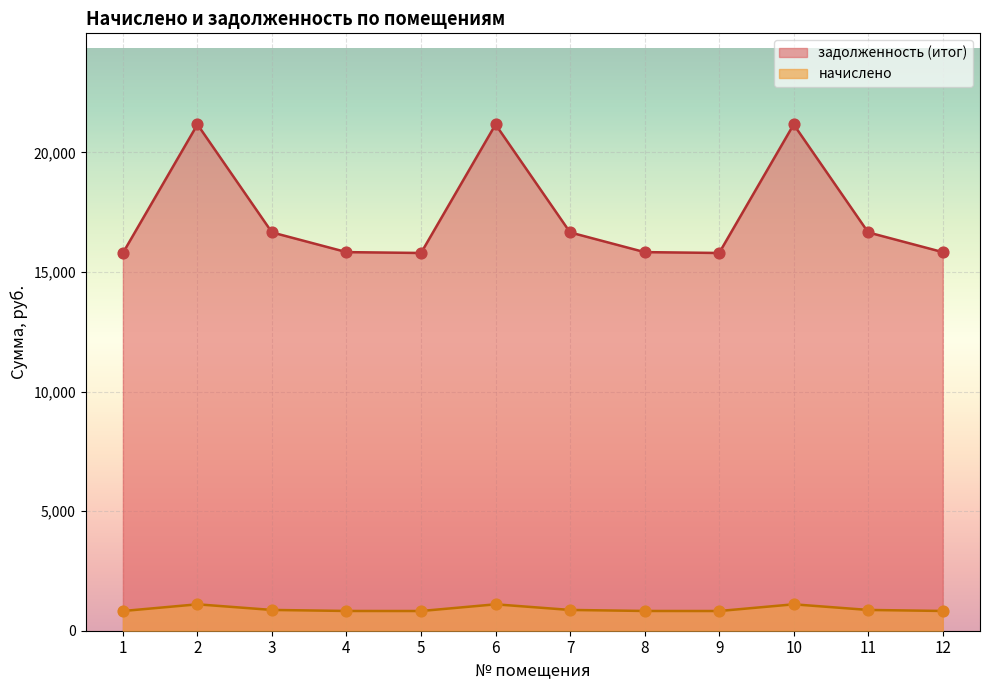

What are all the series names shown in the legend?

задолженность (итог), начислено